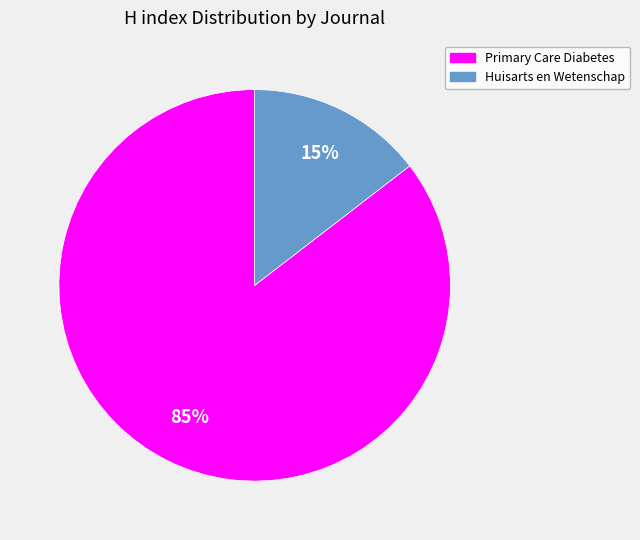

To the nearest percent, what portion does Huisarts en Wetenschap represent?

15%